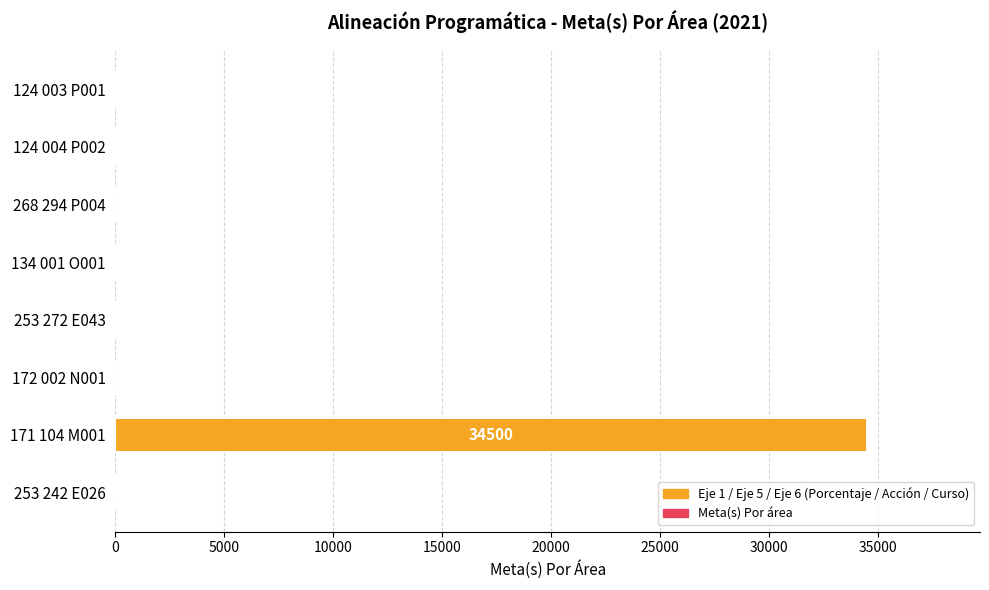

Between 124 003 P001 and 134 001 O001, which is larger?

134 001 O001